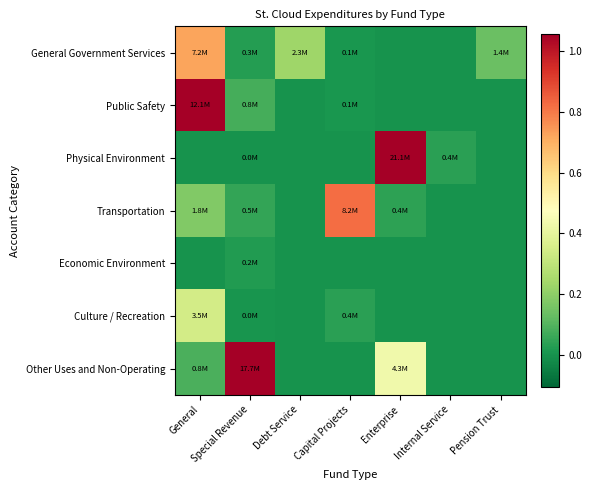

Which series has the widest spread of values?

Physical Environment